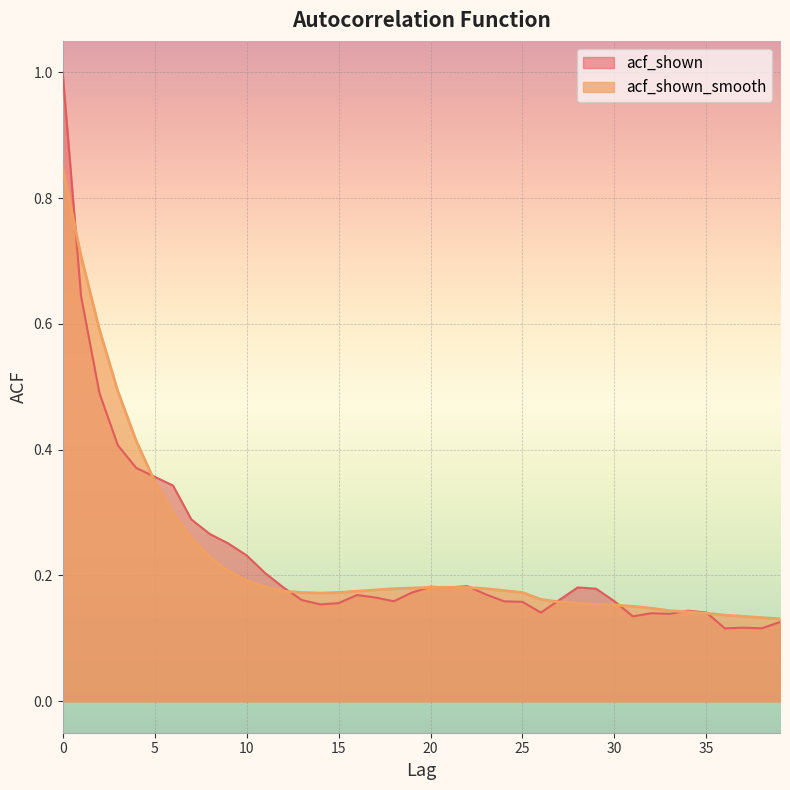

What is the sum of all acf_shown values?

9.2